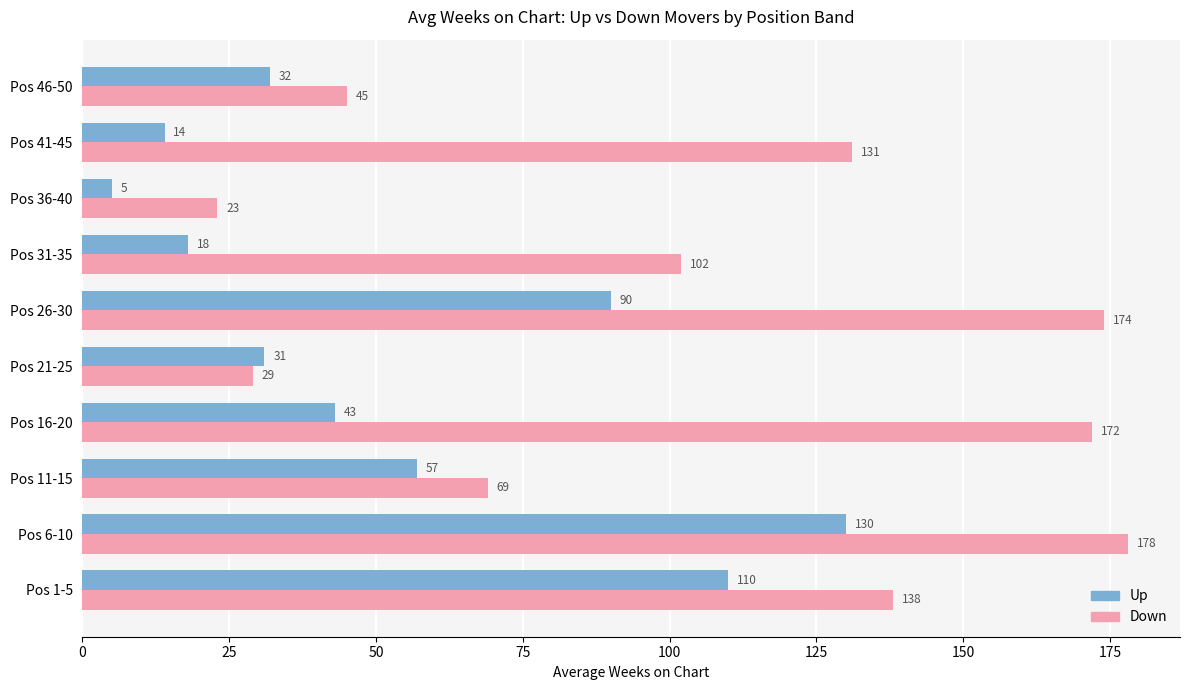

What is the total value across all series at Pos 16-20?

215